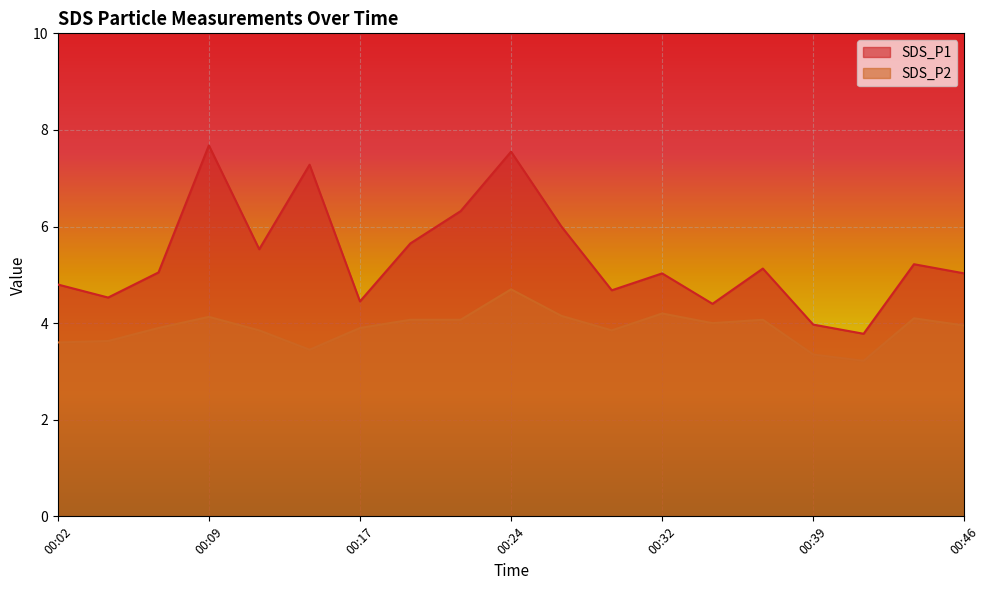

At which category does SDS_P1 reach its first local peak?

00:09